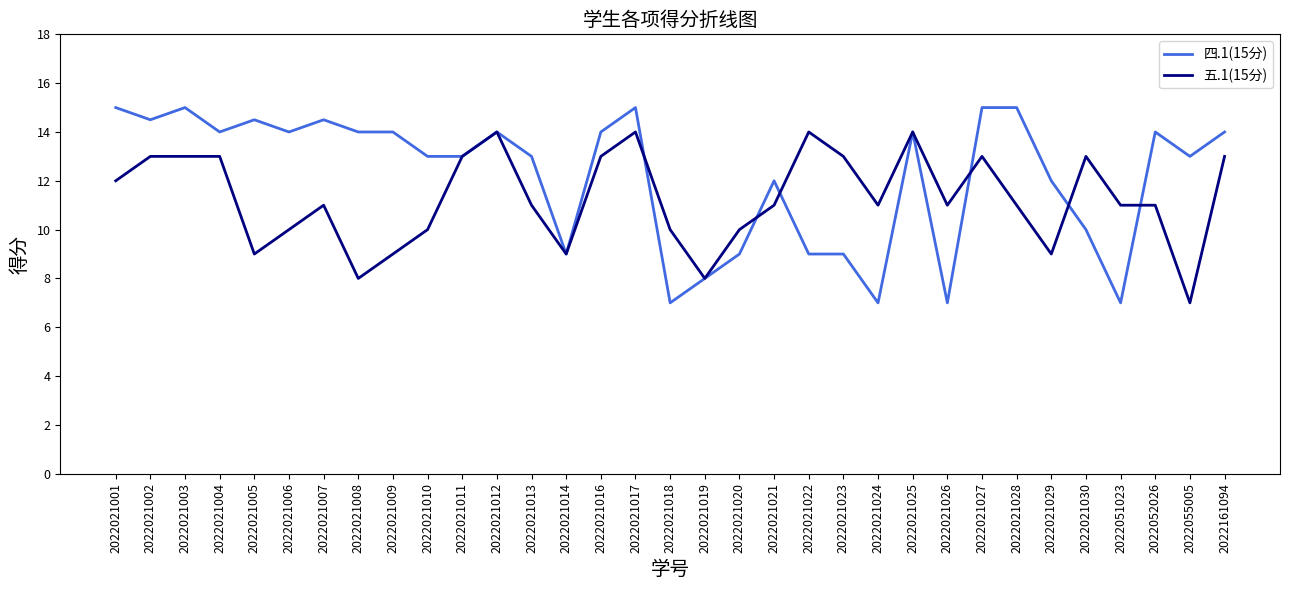

What is the difference between the highest and lowest values at 2022021021?

1.0